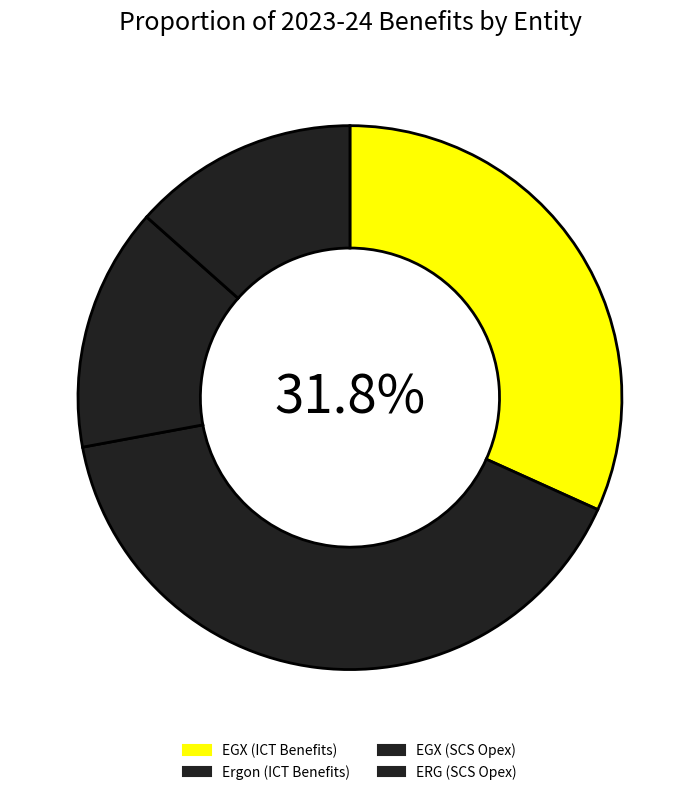

The ERG (SCS Opex) slice represents 13% of the pie. True or false?

True